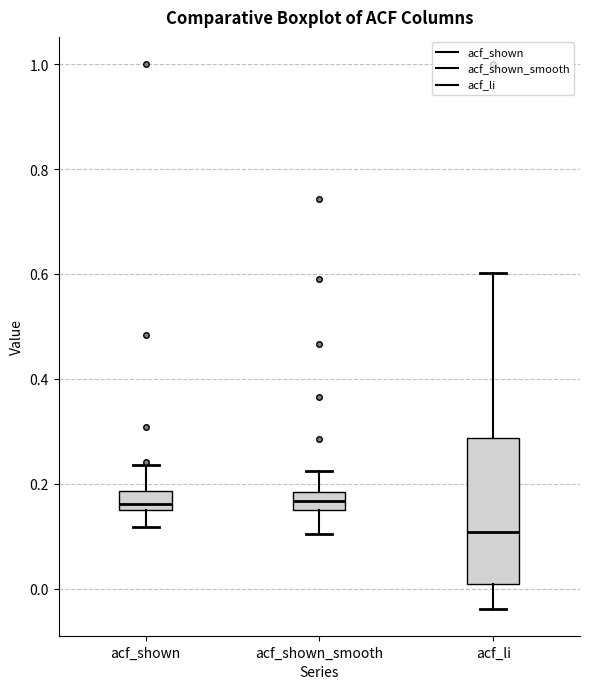

Reading left to right, transcribe this box plot: for each box, give where its median line is, the range the box spans, and where its two whiskers end, as read against the y-axis. The values are not printed on the chart, so give them approximately, as read against the axis.

acf_shown: median 0.16, box 0.14 to 0.18, whiskers 0.12 to 0.24
acf_shown_smooth: median 0.16, box 0.14 to 0.18, whiskers 0.10 to 0.22
acf_li: median 0.10, box 0.00 to 0.28, whiskers -0.04 to 0.60